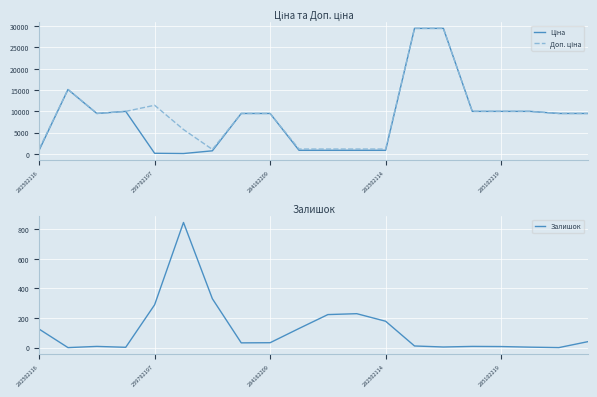

True or false: Доп. ціна and Ціна intersect in this chart.

False